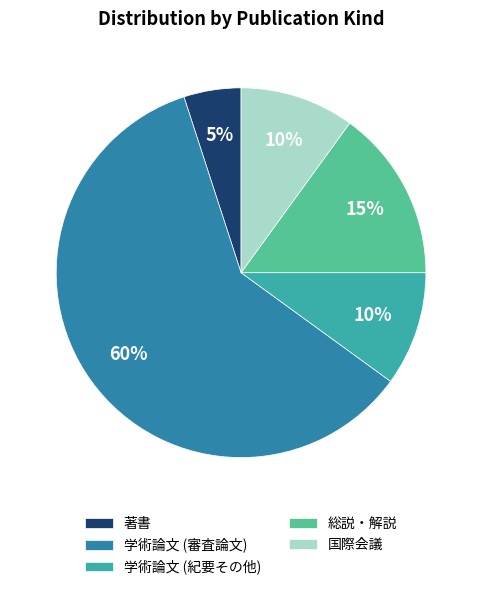

Approximately how many times larger is the value at 学術論文 (審査論文) compared to 総説・解説?

4.0